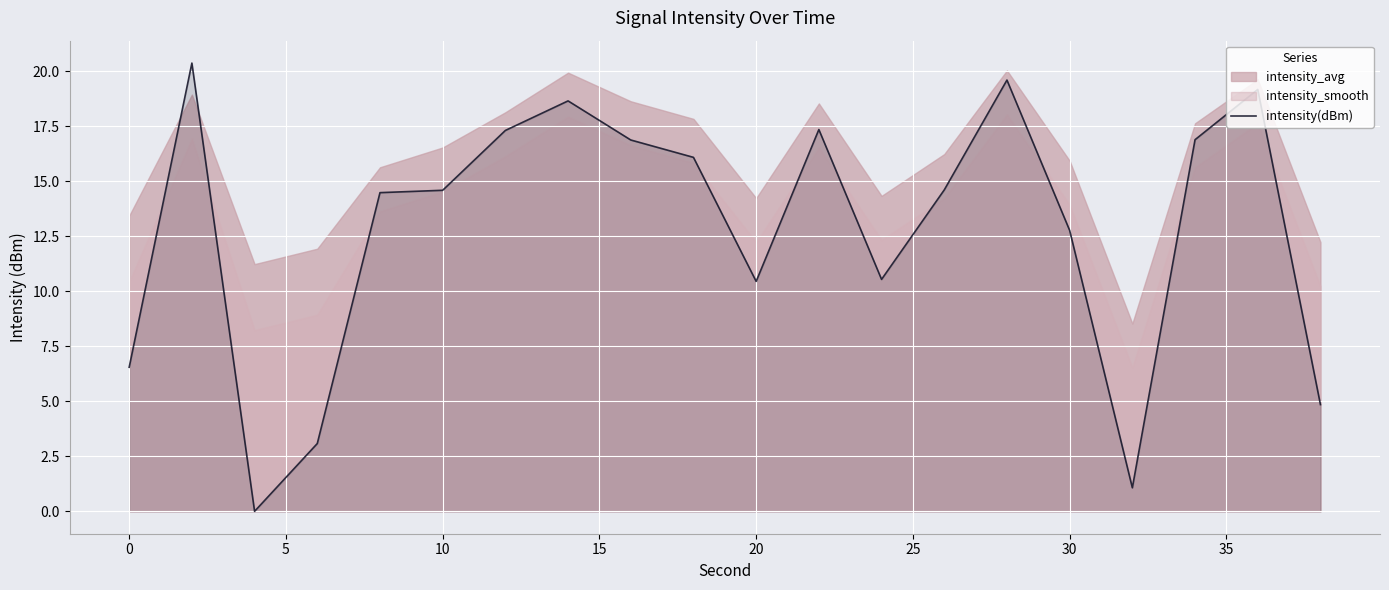

Is it true that intensity(dBm) equals 9.0 at 10?

False